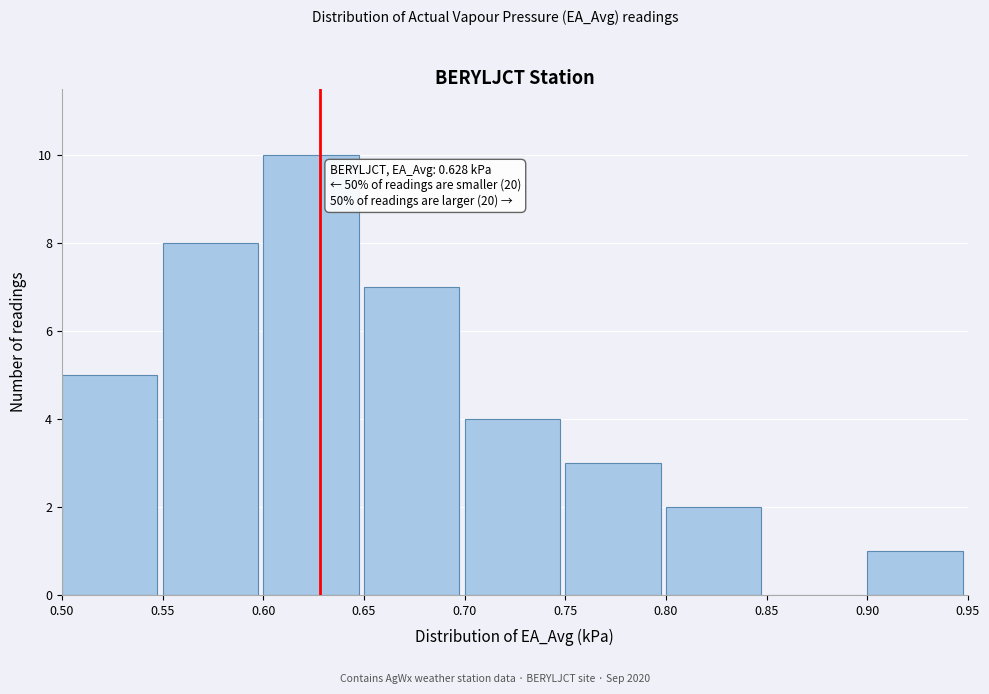

Which range on the x-axis has the tallest bar?

0.60 to 0.65